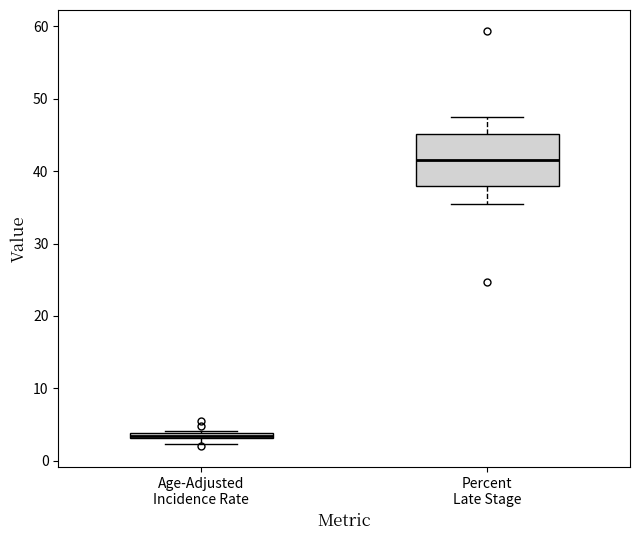

Which box is the tallest, from its lower edge to its upper edge?

Percent Late Stage